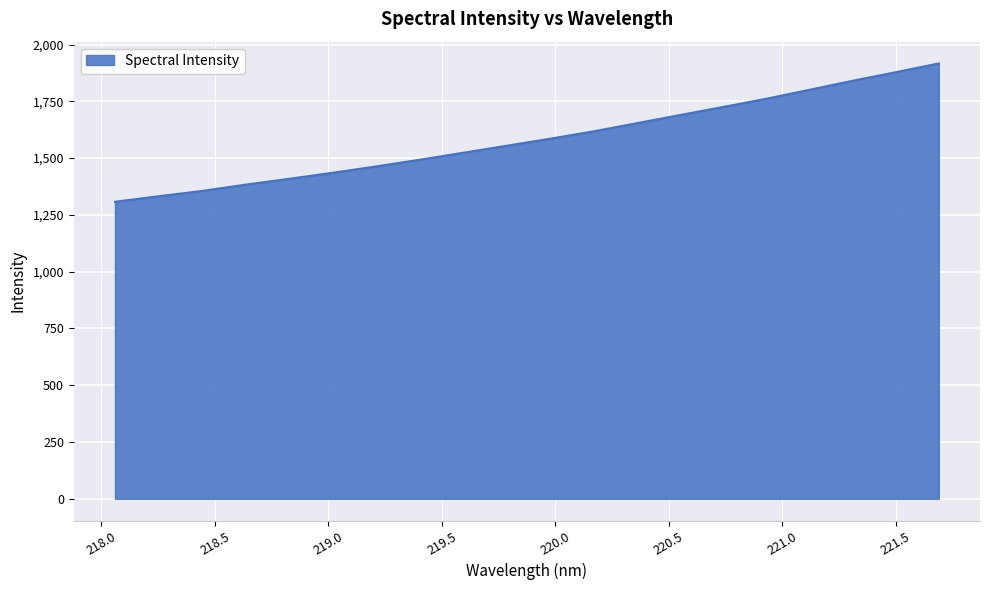

What is the difference between the maximum and minimum values?

609.1